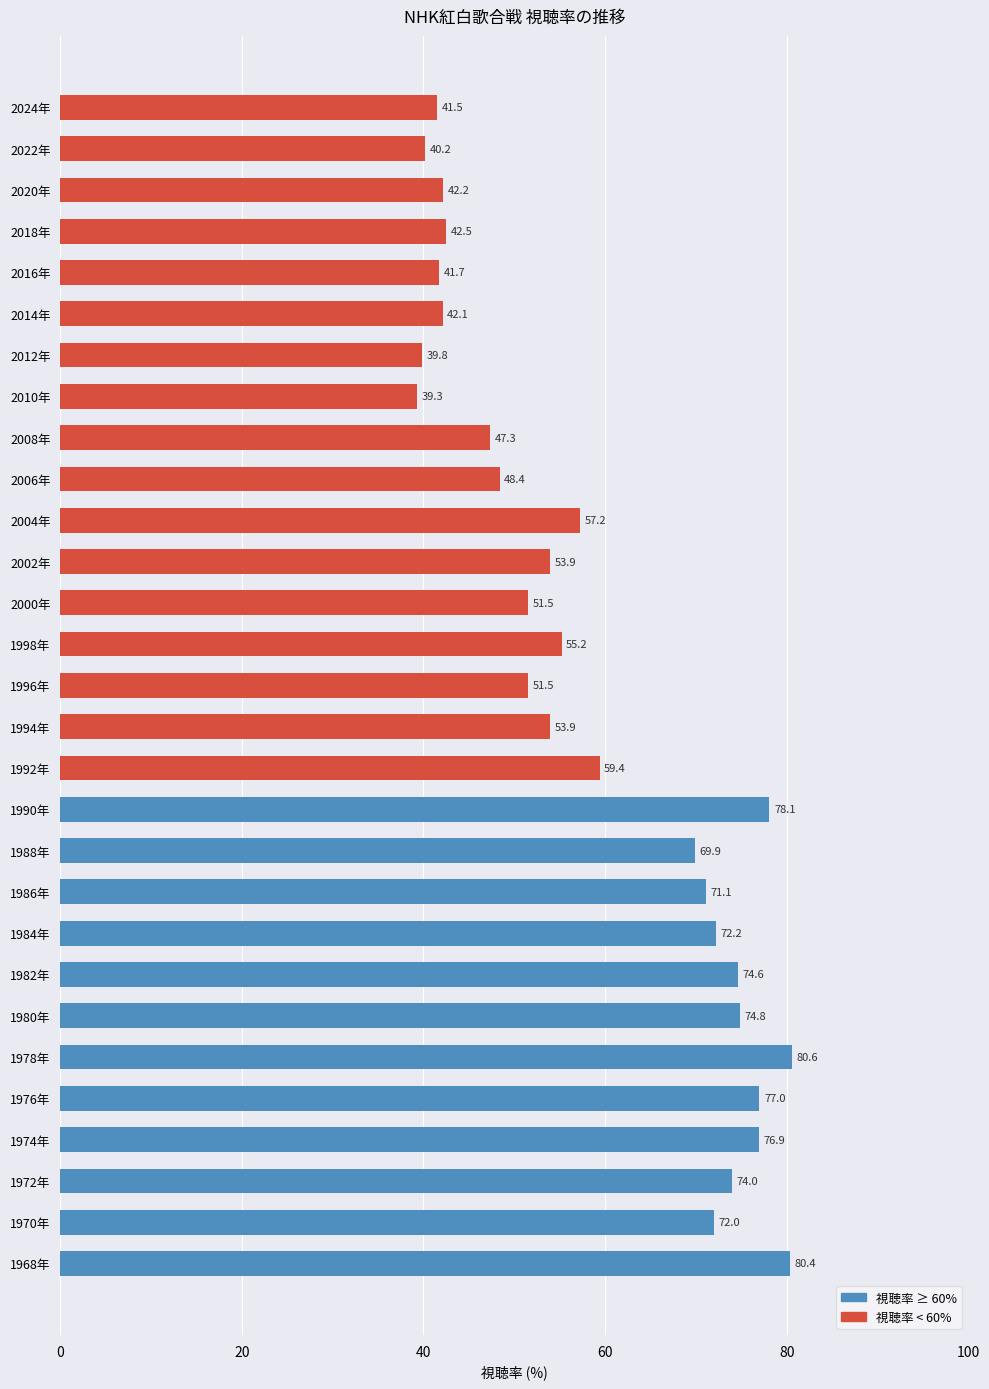

What is the change in value from 1994年 to 2000年?

-2.4